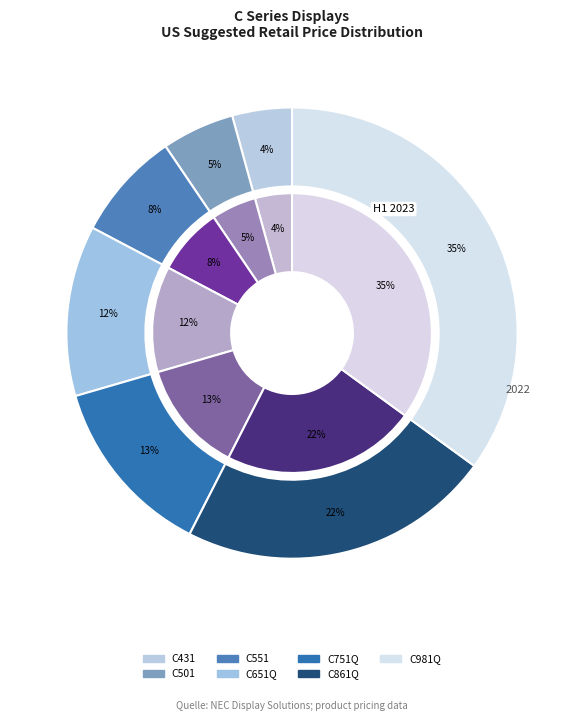

To the nearest percent, what is the difference between the largest and smallest slice percentages?

31%